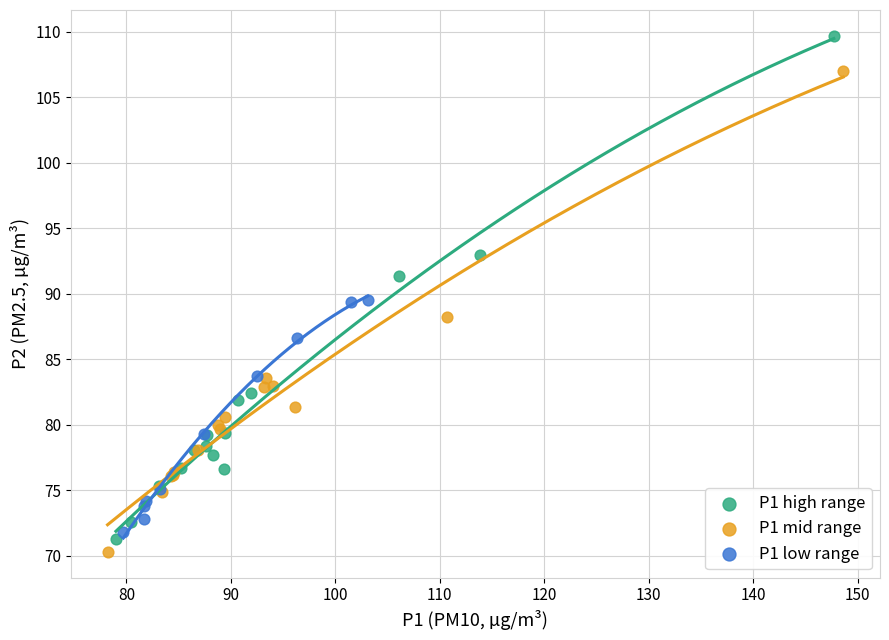

Which series contains the highest Y value?

P1 high range